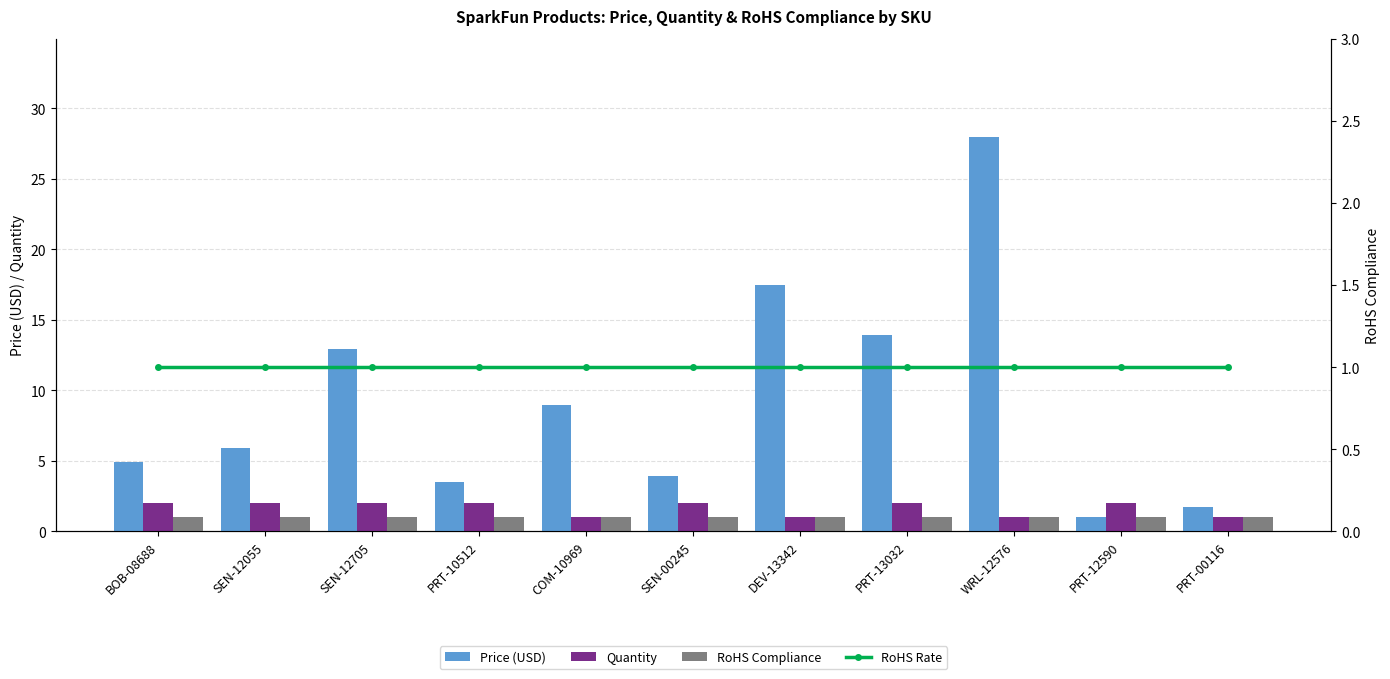

List the labels in order of Price (USD) value, largest first.

WRL-12576, DEV-13342, PRT-13032, SEN-12705, COM-10969, SEN-12055, BOB-08688, SEN-00245, PRT-10512, PRT-00116, PRT-12590